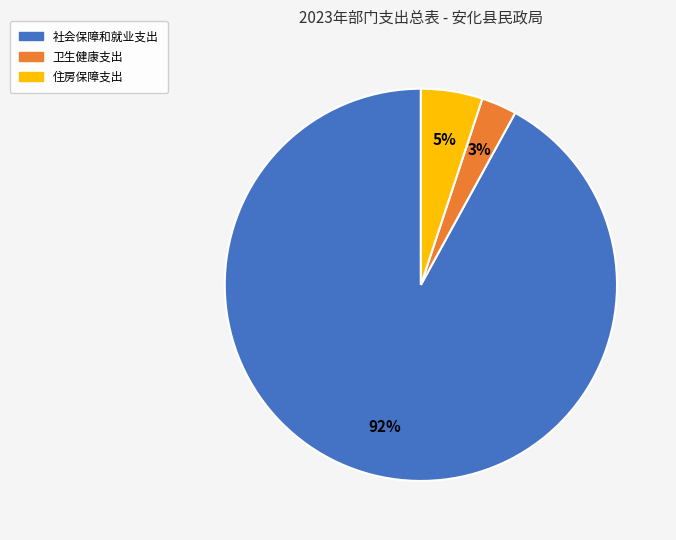

Which slice is the largest?

社会保障和就业支出